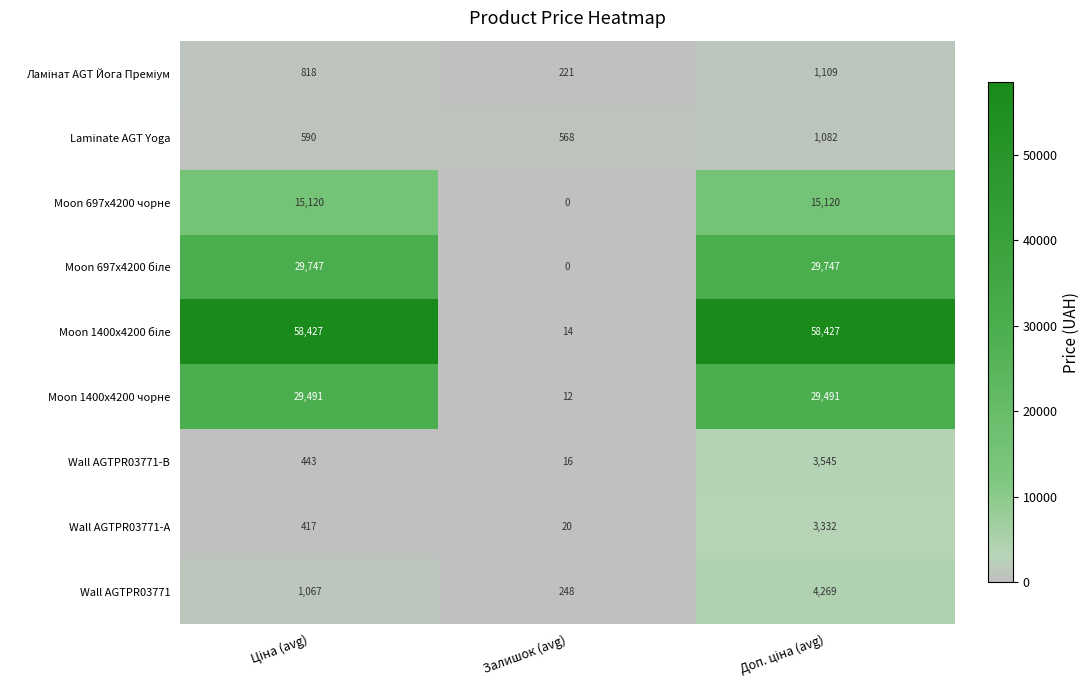

What is the total value across all series at Залишок (avg)?

1099